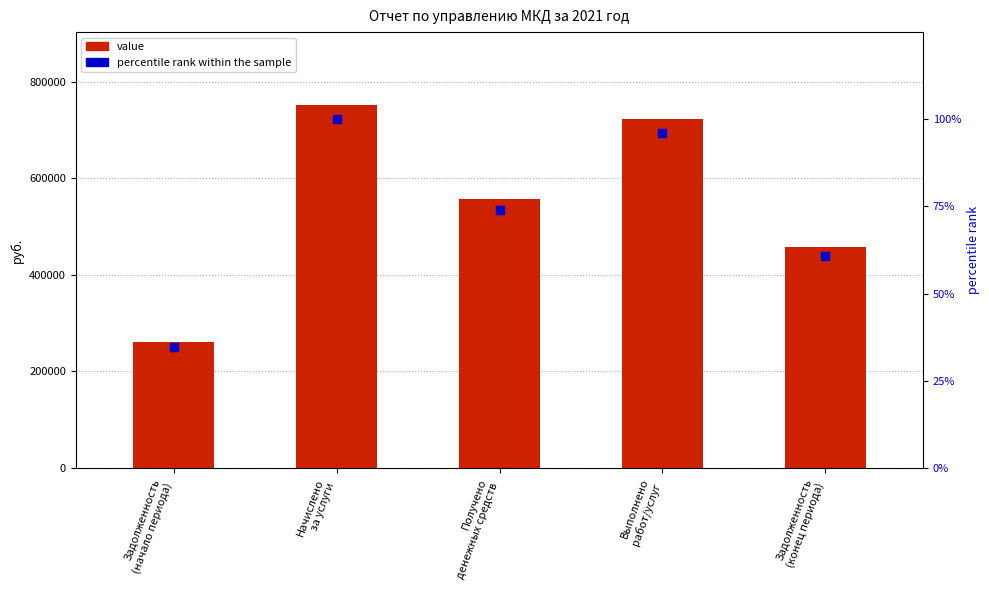

Is the value of percentile rank within the sample at Начислено
за услуги greater than the value of value at Задолженность
(начало периода)?

No